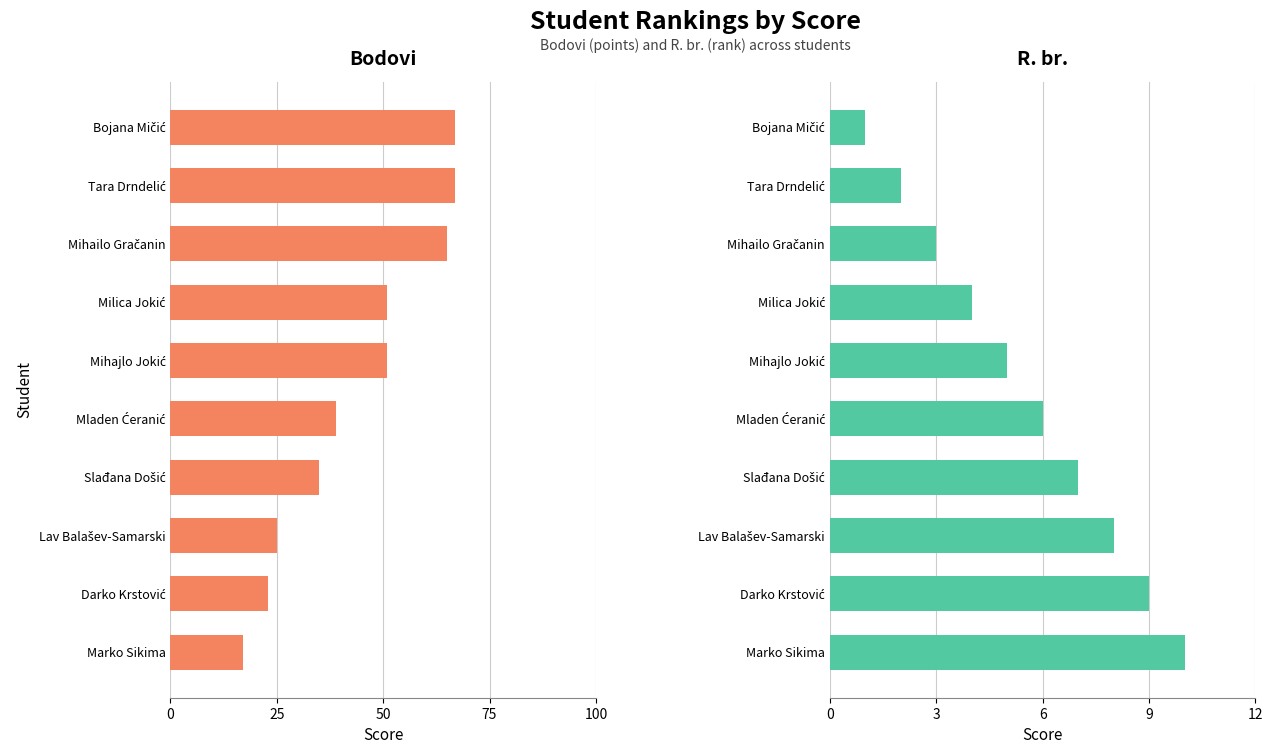

What is the value of the R. br. bar at the 3rd from the left?

3